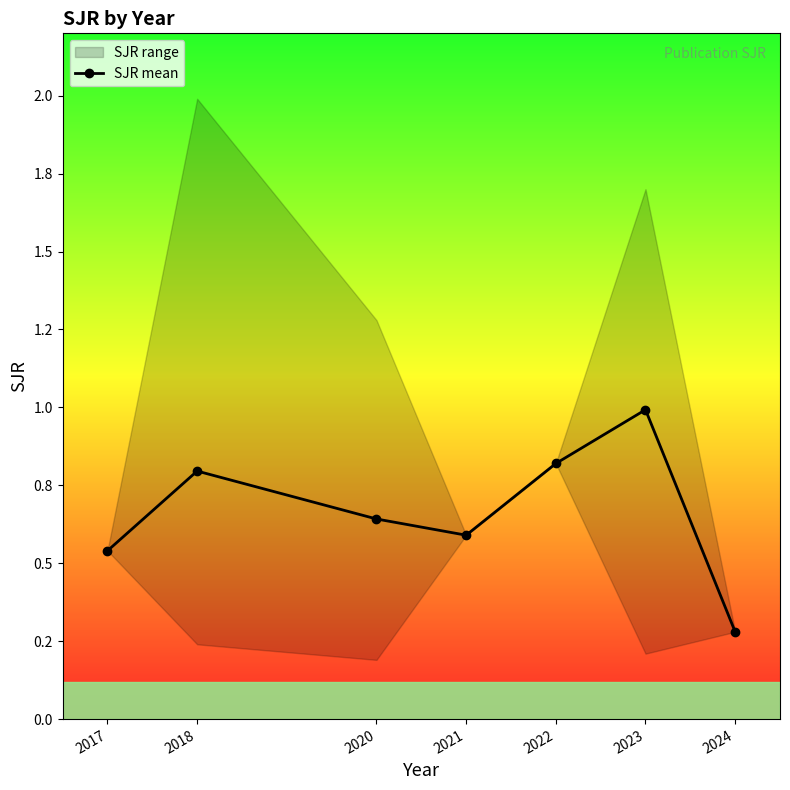

True or false: the data has more than 1 interior local peaks.

True